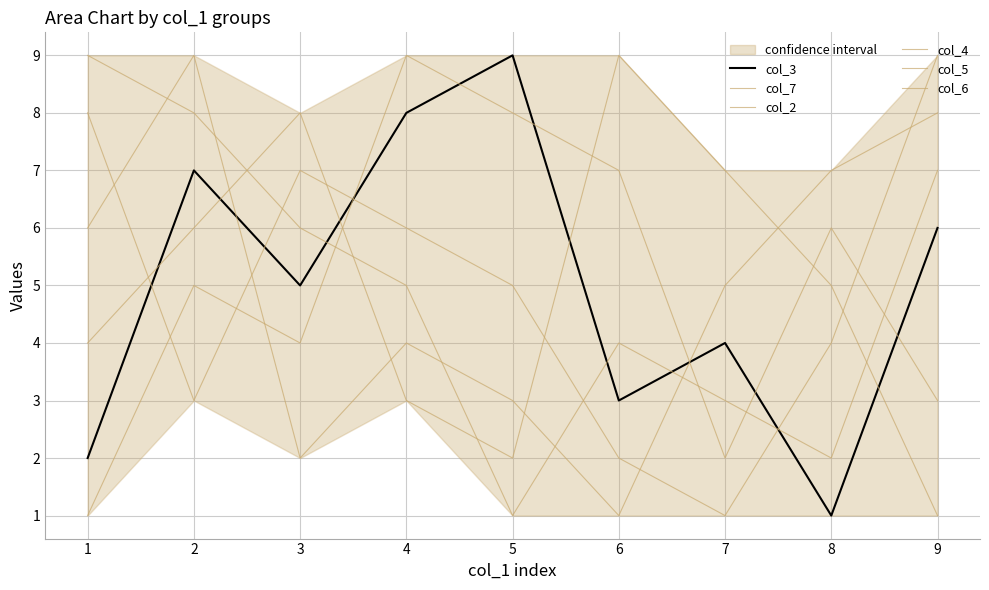

What is the smallest value displayed?

1